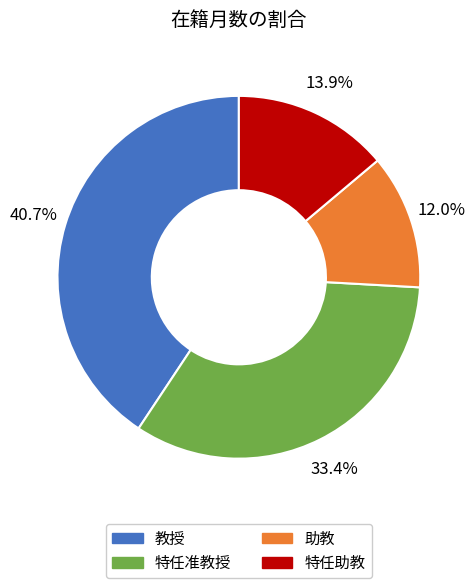

Is there a majority slice in this chart?

No